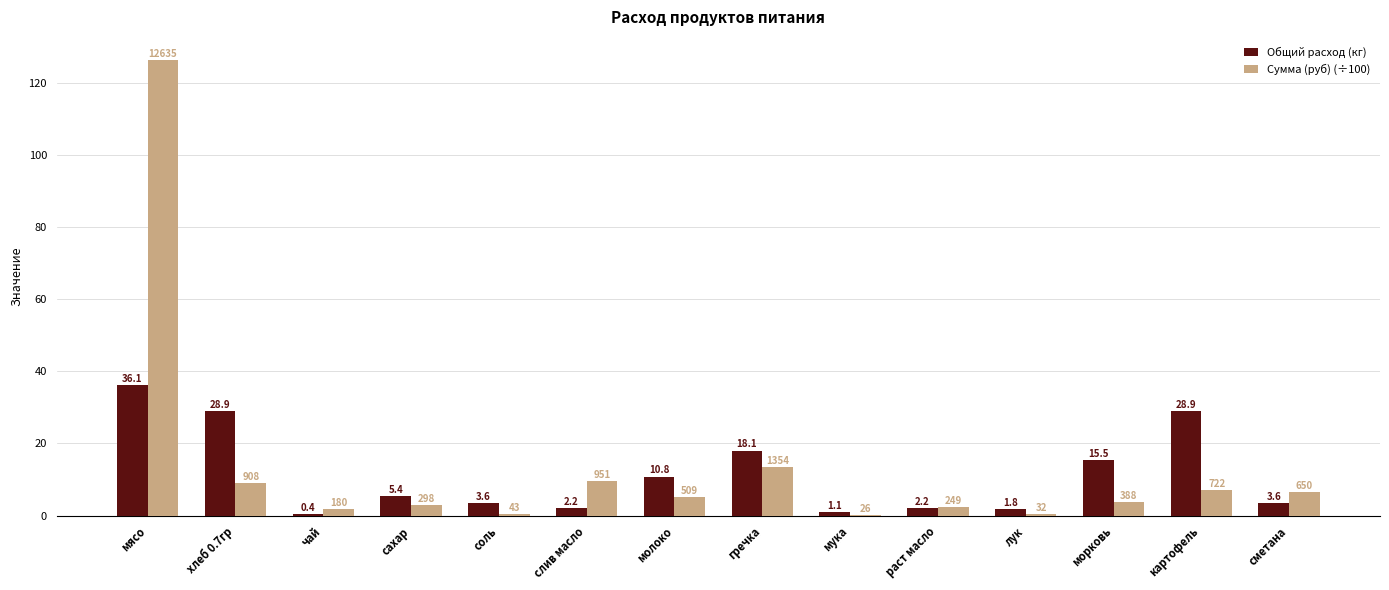

The Сумма (руб) (÷100) series shows 1.8 at чай. True or false?

True